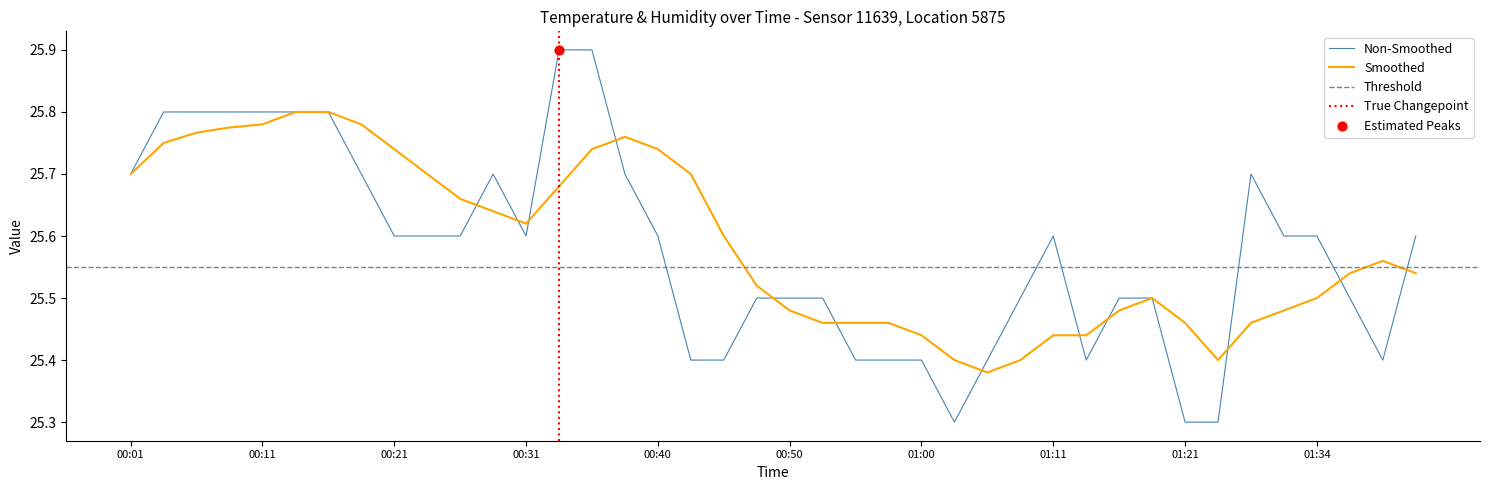

What is the change in value from 00:21 to 01:36?

-0.1